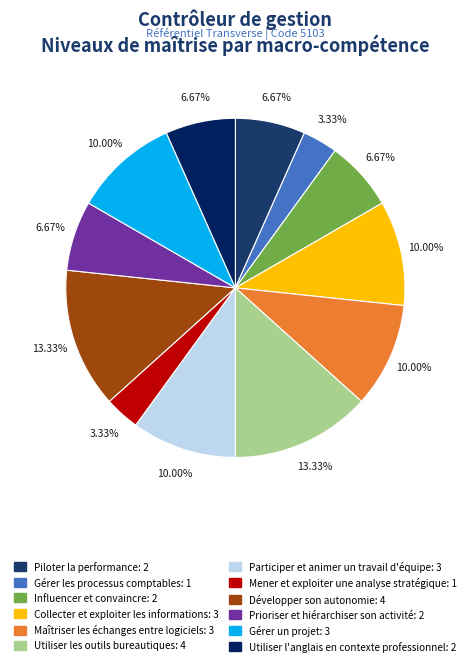

Is there a majority slice in this chart?

No